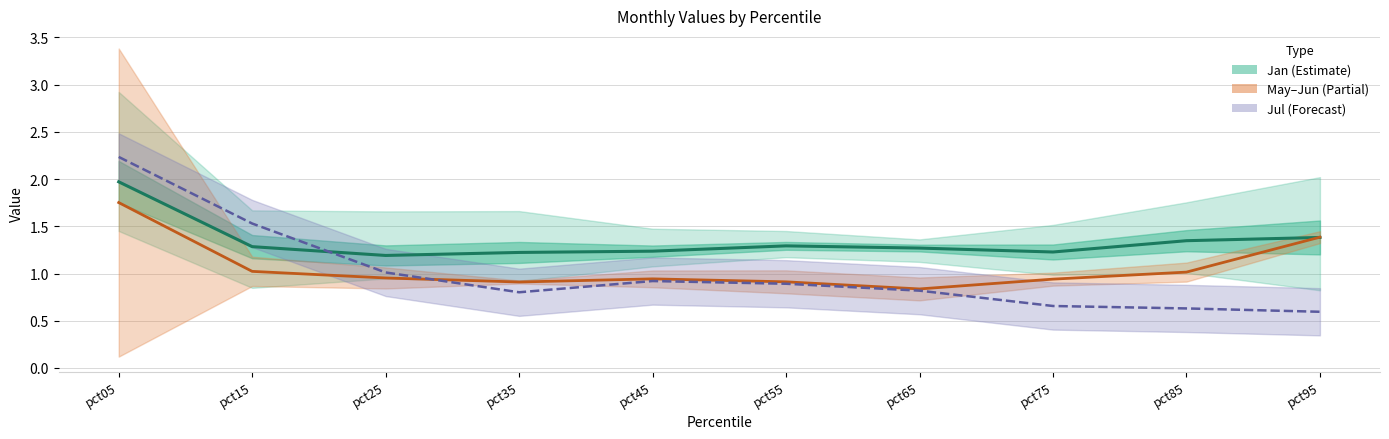

Between pct75 and pct65, which is larger?

pct65